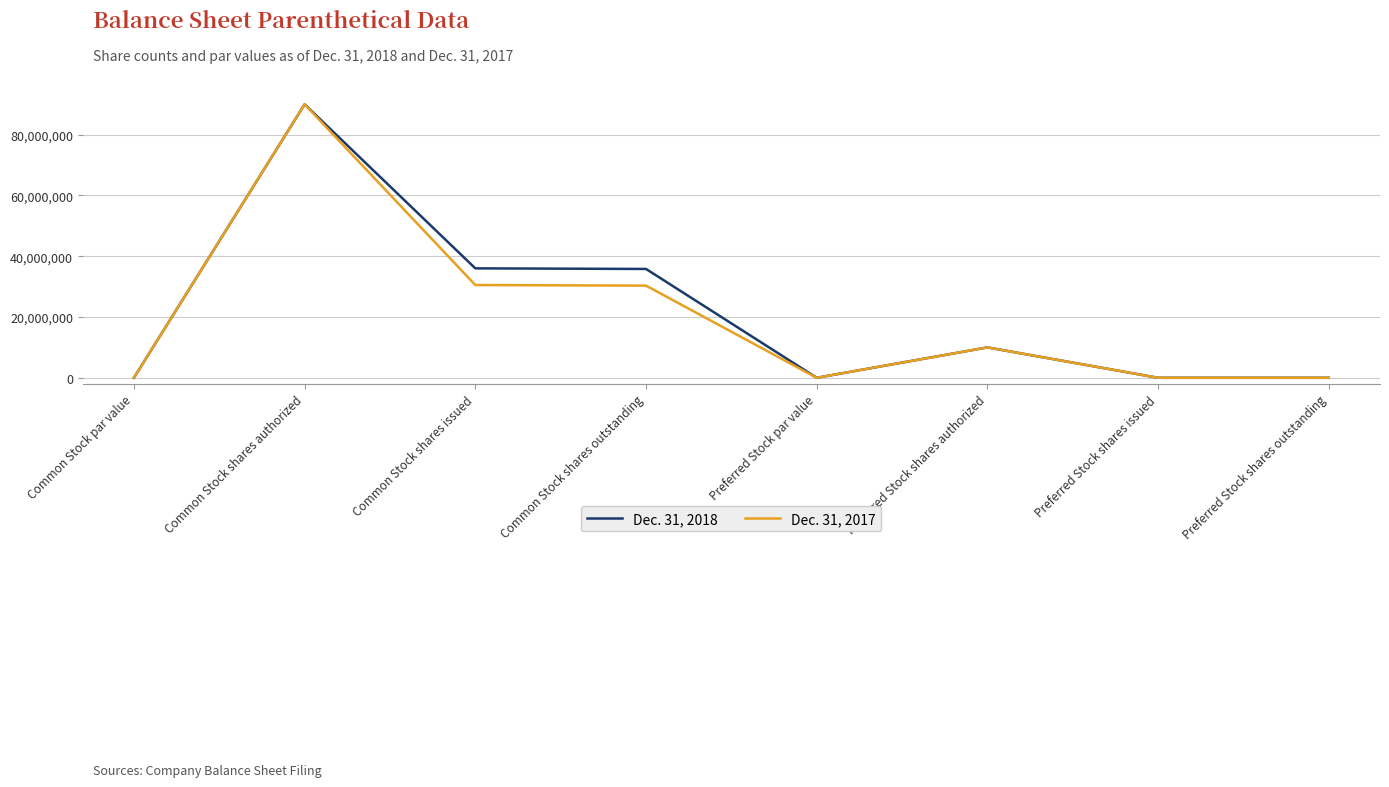

Rank the series by their average value, from lowest to highest.

Dec. 31, 2017, Dec. 31, 2018